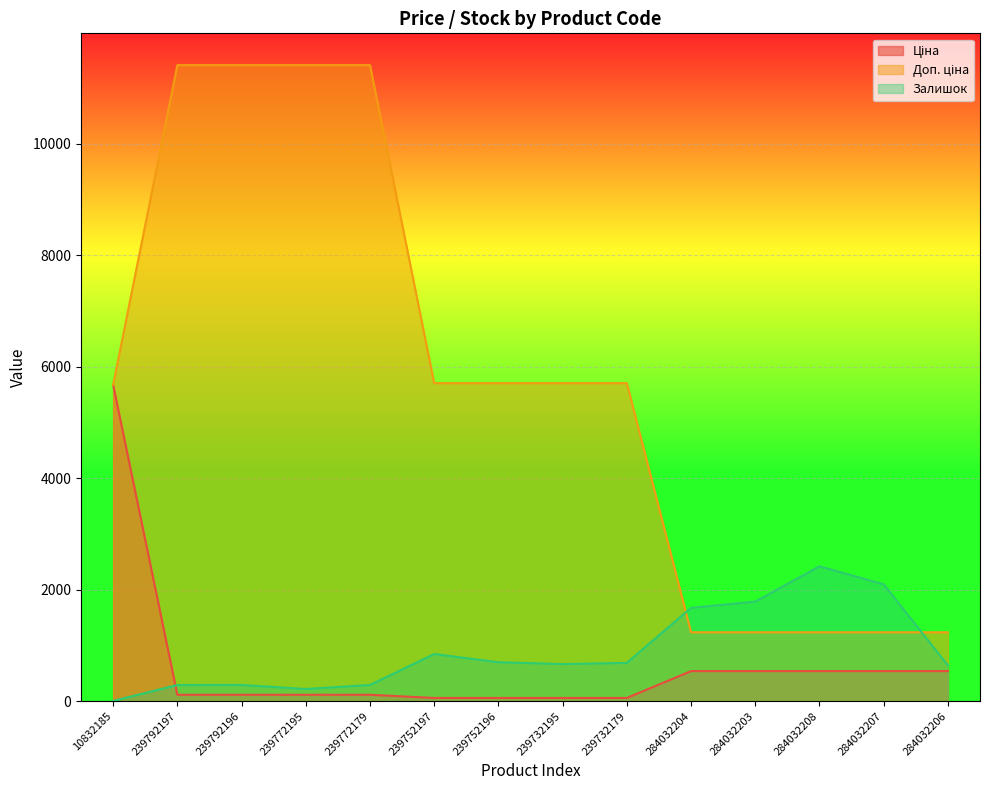

True or false: Ціна has more than 0 points higher than both neighbors.

False